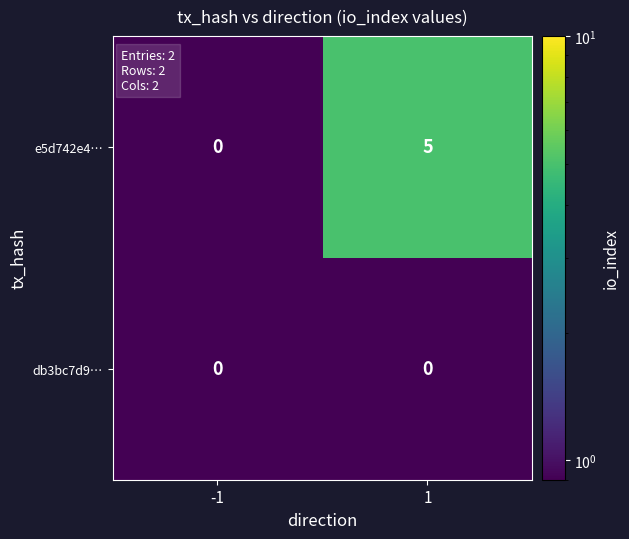

Which series has the widest spread of values?

e5d742e4…